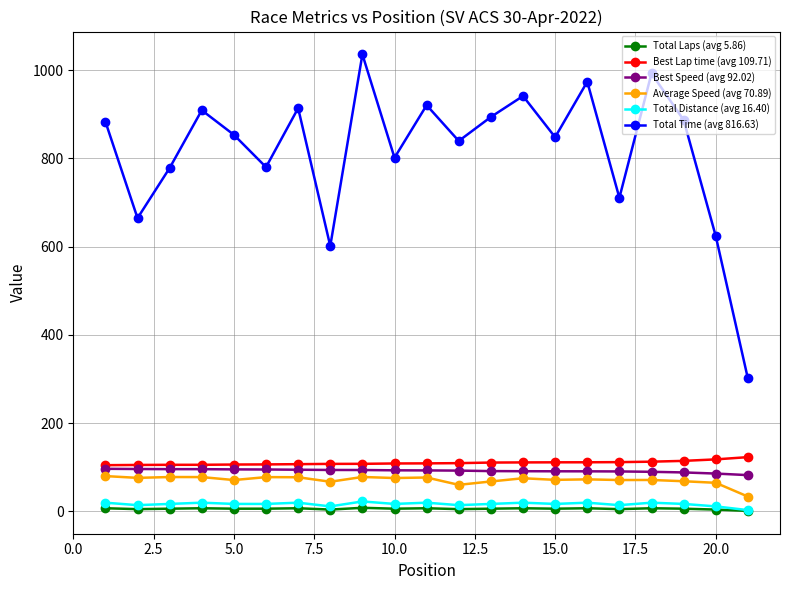

What are all the series names shown in the legend?

Total Laps (avg 5.86), Best Lap time (avg 109.71), Best Speed (avg 92.02), Average Speed (avg 70.89), Total Distance (avg 16.40), Total Time (avg 816.63)